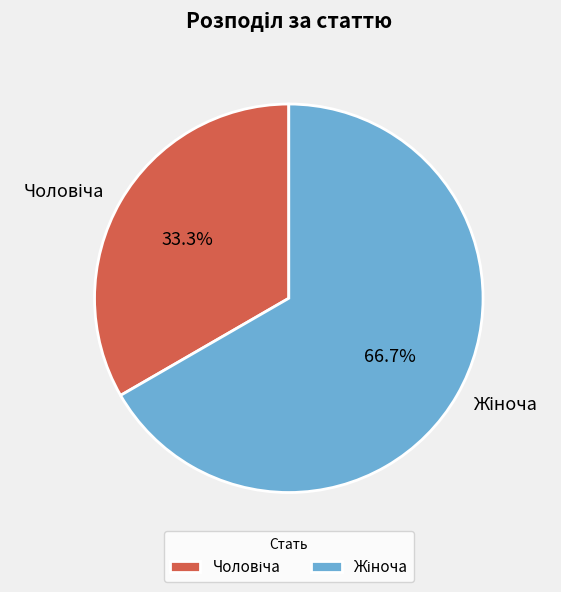

How many segments does this pie chart have?

2